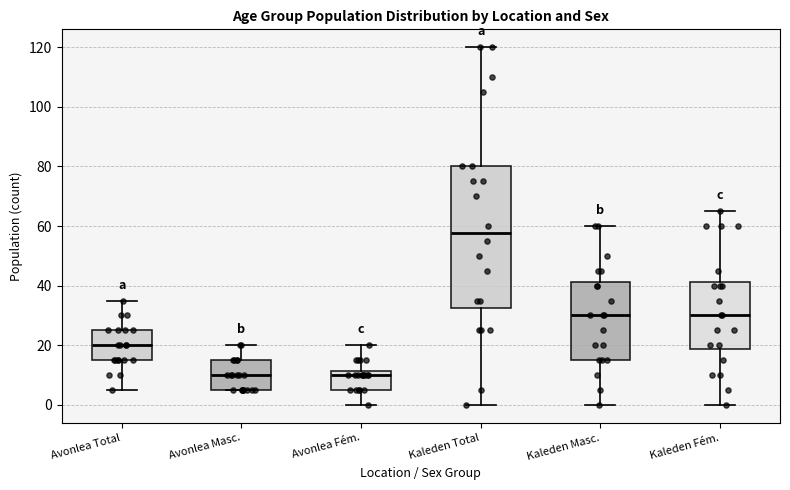

Comparing the boxes themselves (not the whiskers), which one is the tallest?

Kaleden Total